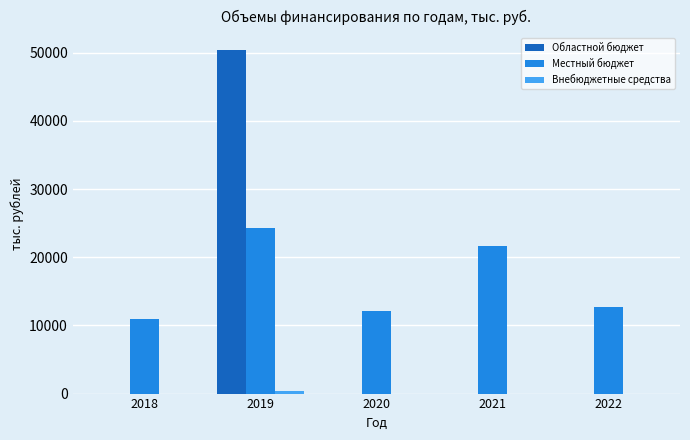

What is the total value across all series at 2021?

21650.0